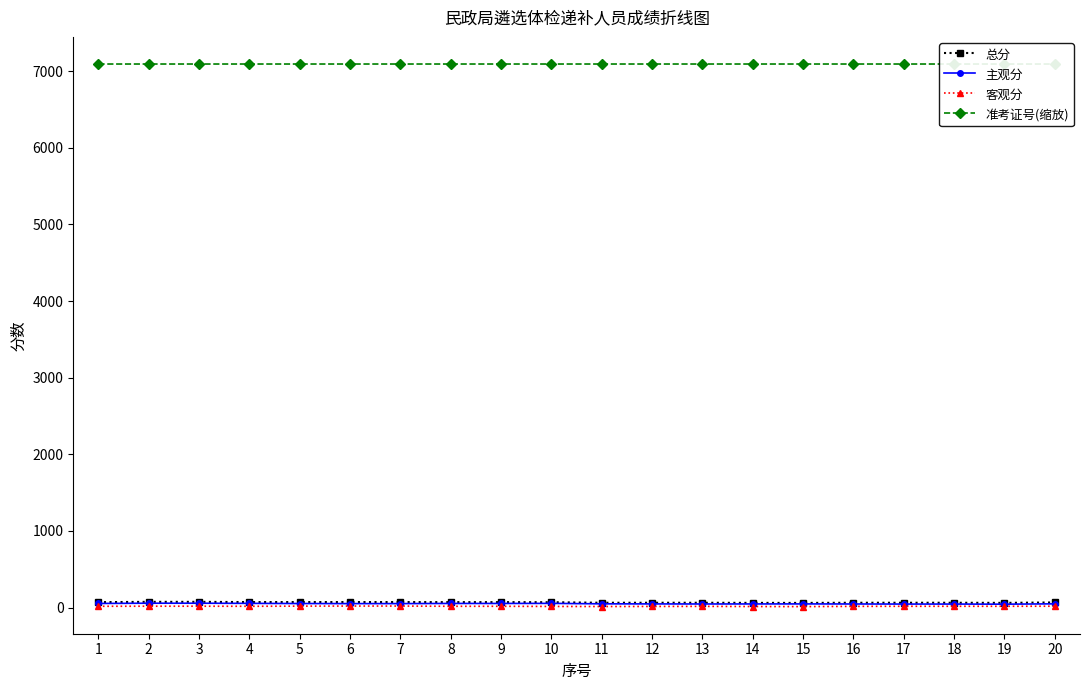

Rank the series by their maximum value, from highest to lowest.

准考证号(缩放), 总分, 主观分, 客观分